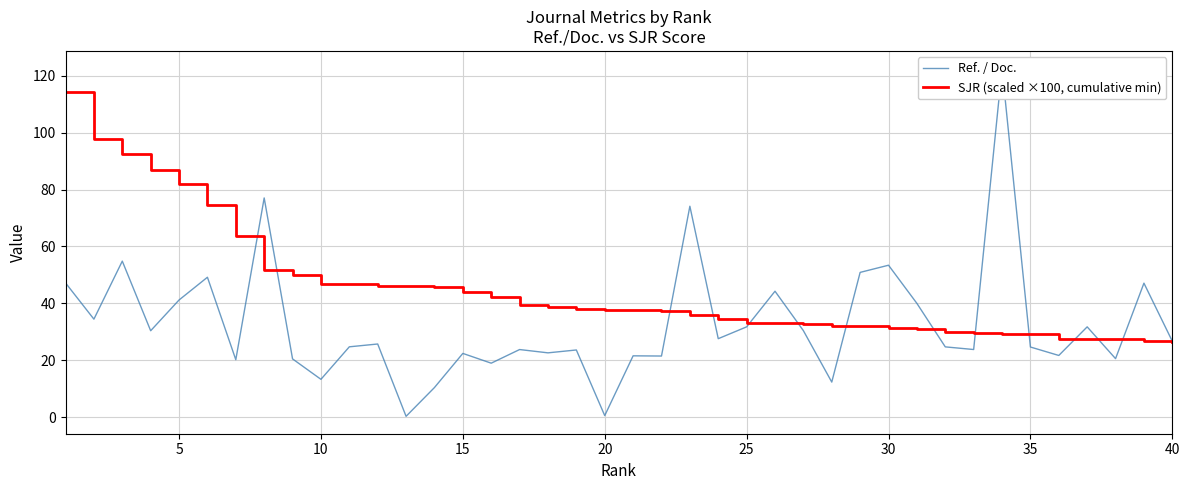

What is the highest value of the SJR (scaled ×100, cumulative min) series?

114.3